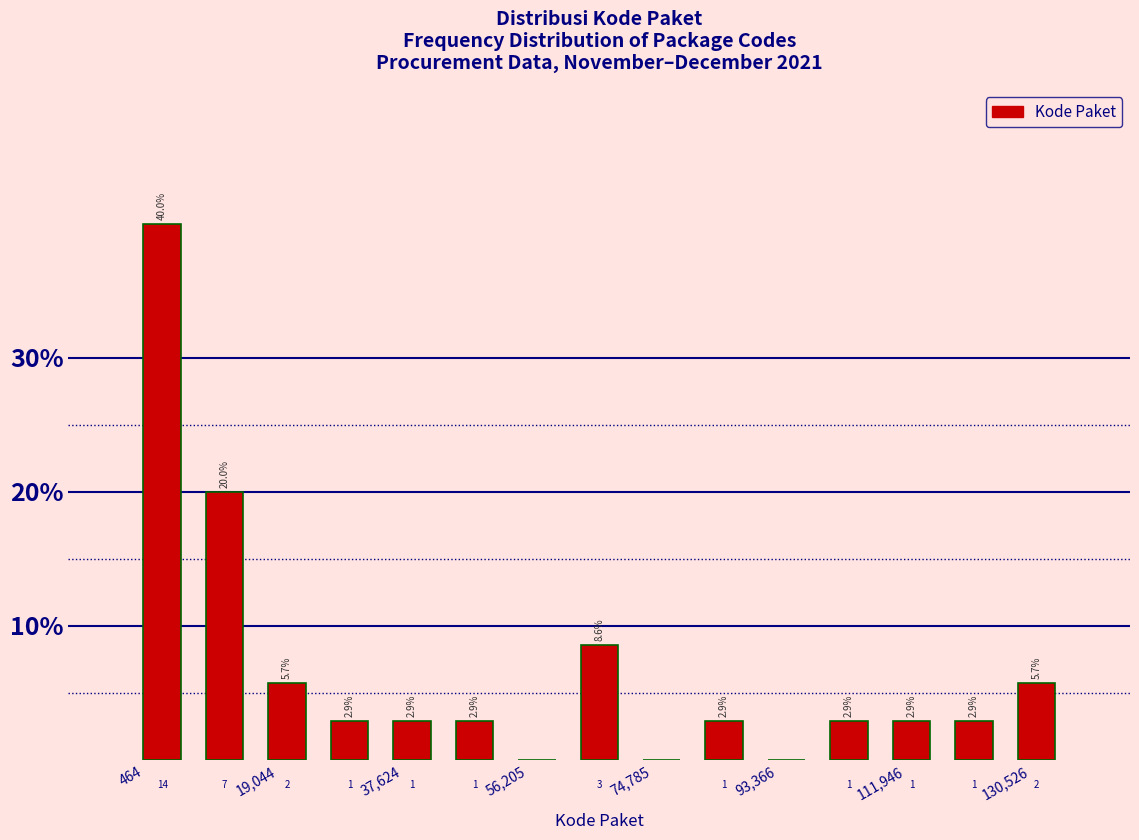

Which range on the x-axis has the tallest bar?

0 to 10000